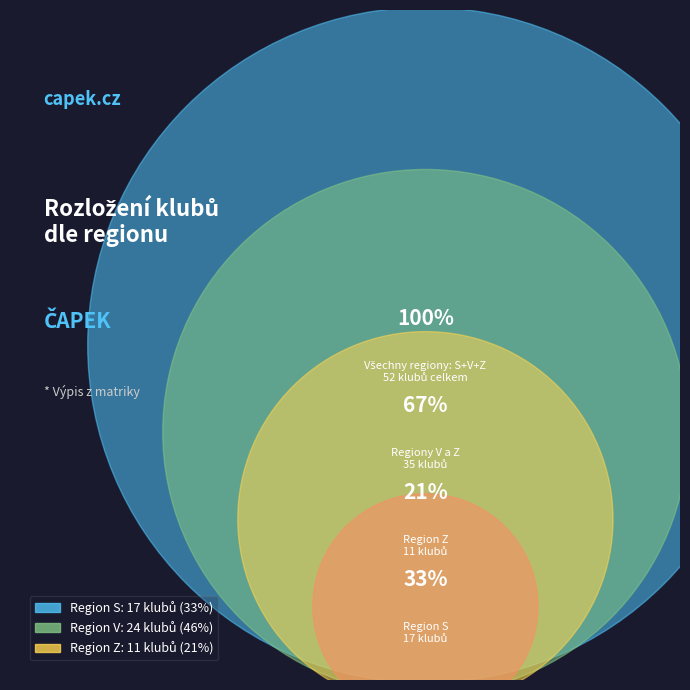

Is there any slice that represents more than half of the pie?

No